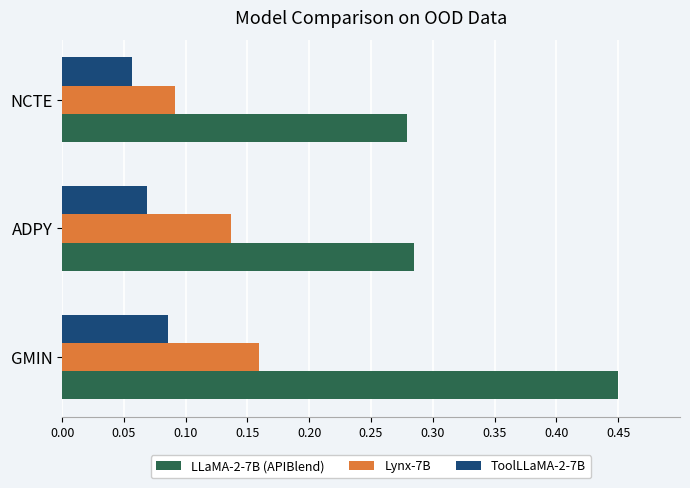

List the series in order of their overall mean, highest first.

LLaMA-2-7B (APIBlend), Lynx-7B, ToolLLaMA-2-7B